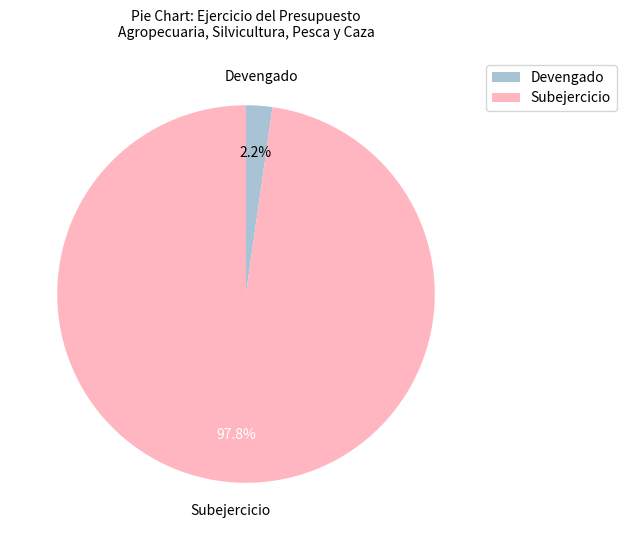

Is there a majority slice in this chart?

Yes